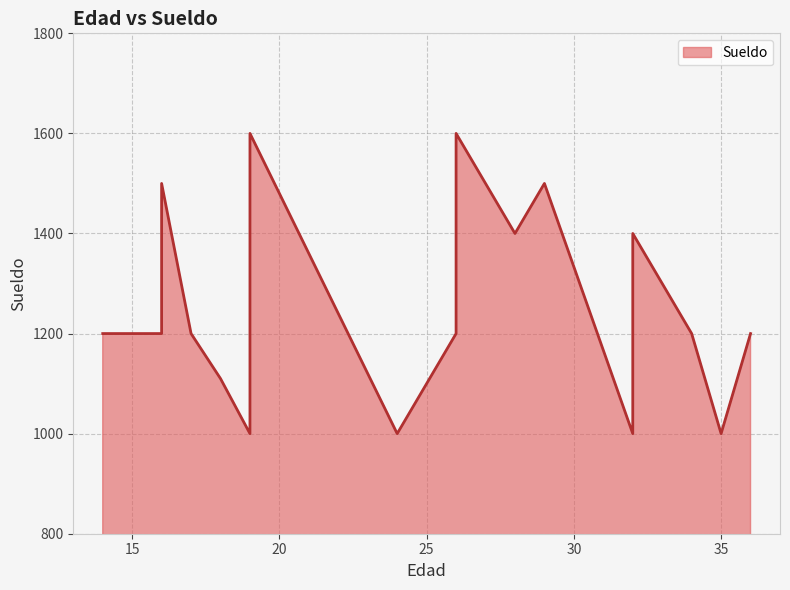

Rank the categories by value from lowest to highest.

24, 32, 35, 19, 18, 26, 36, 34, 16, 15, 14, 32, 17, 32, 28, 32, 29, 16, 26, 19